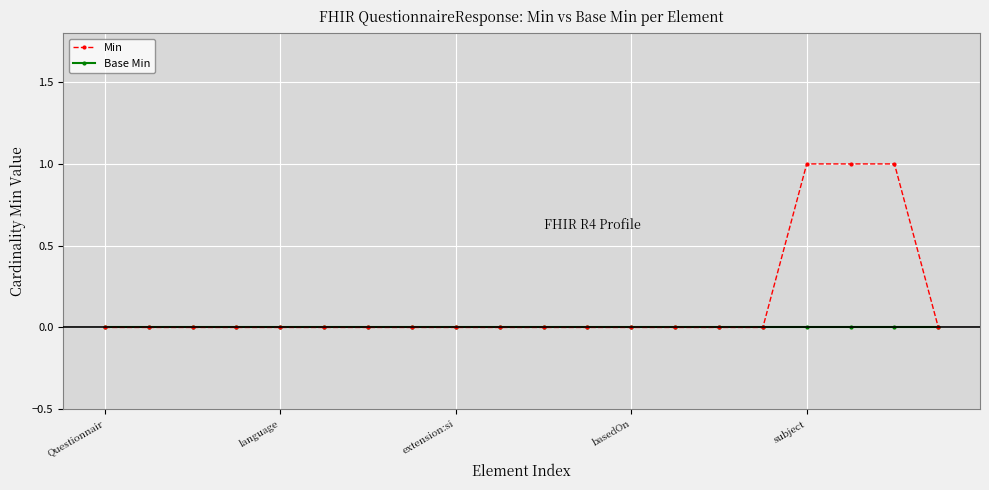

What are all the series names shown in the legend?

Min, Base Min